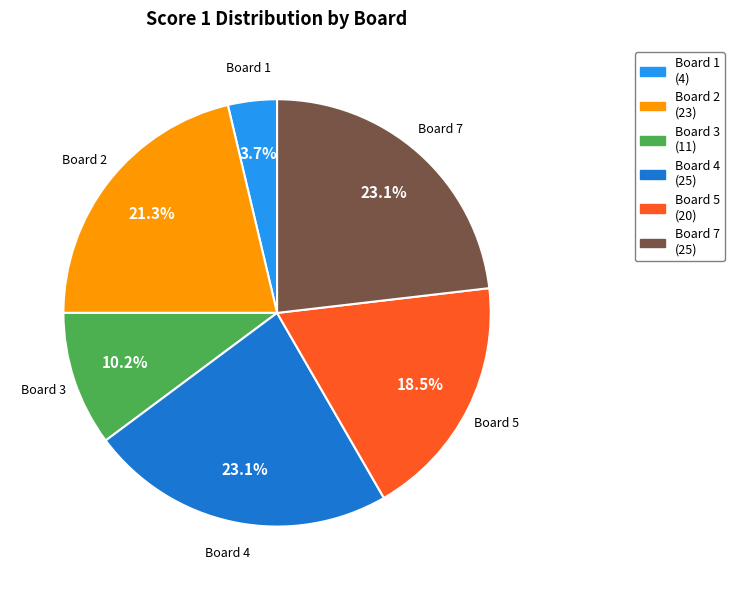

Which has a higher value, Board 3 (11) or Board 2 (23)?

Board 2 (23)